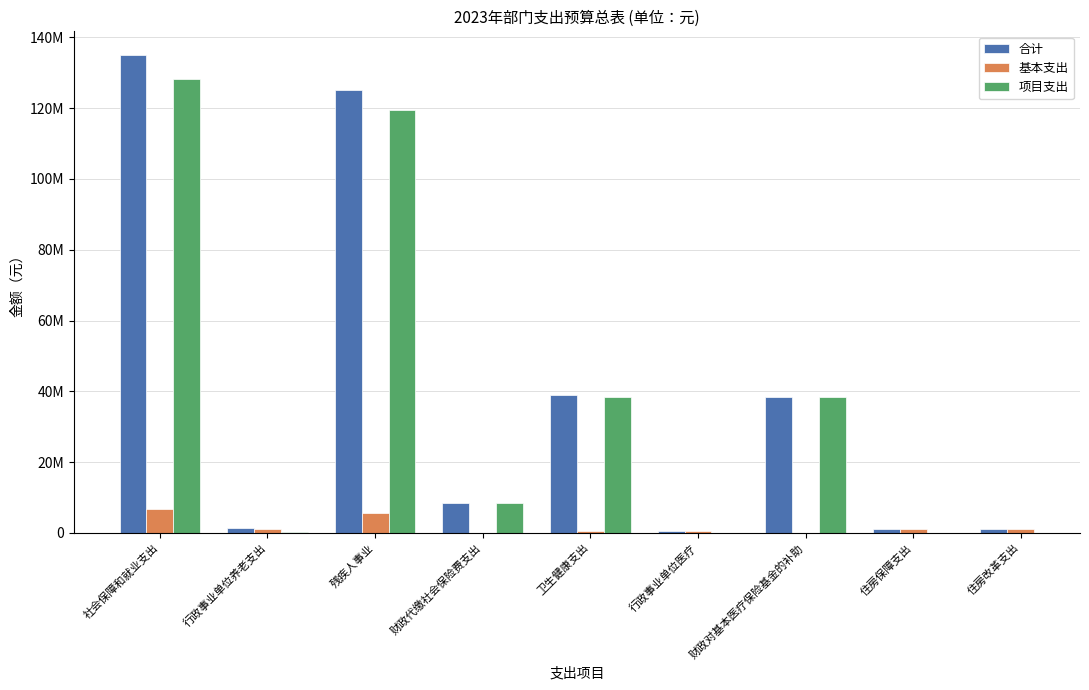

At how many categories does at least one series exceed 79358117?

2